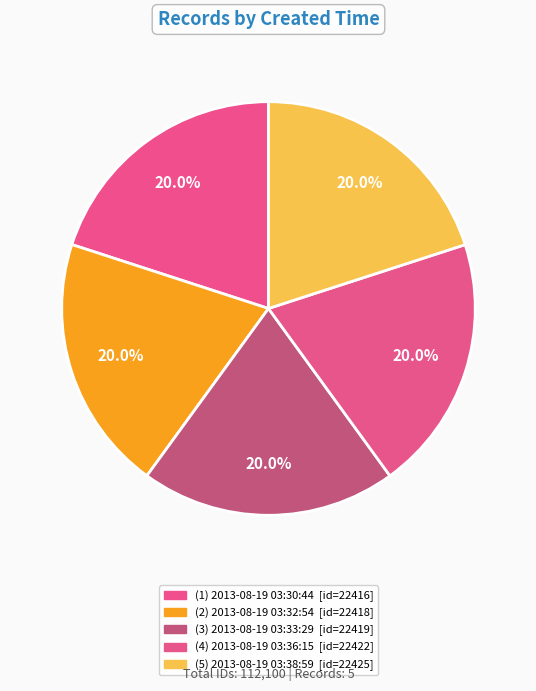

How many slices are in this pie chart?

5